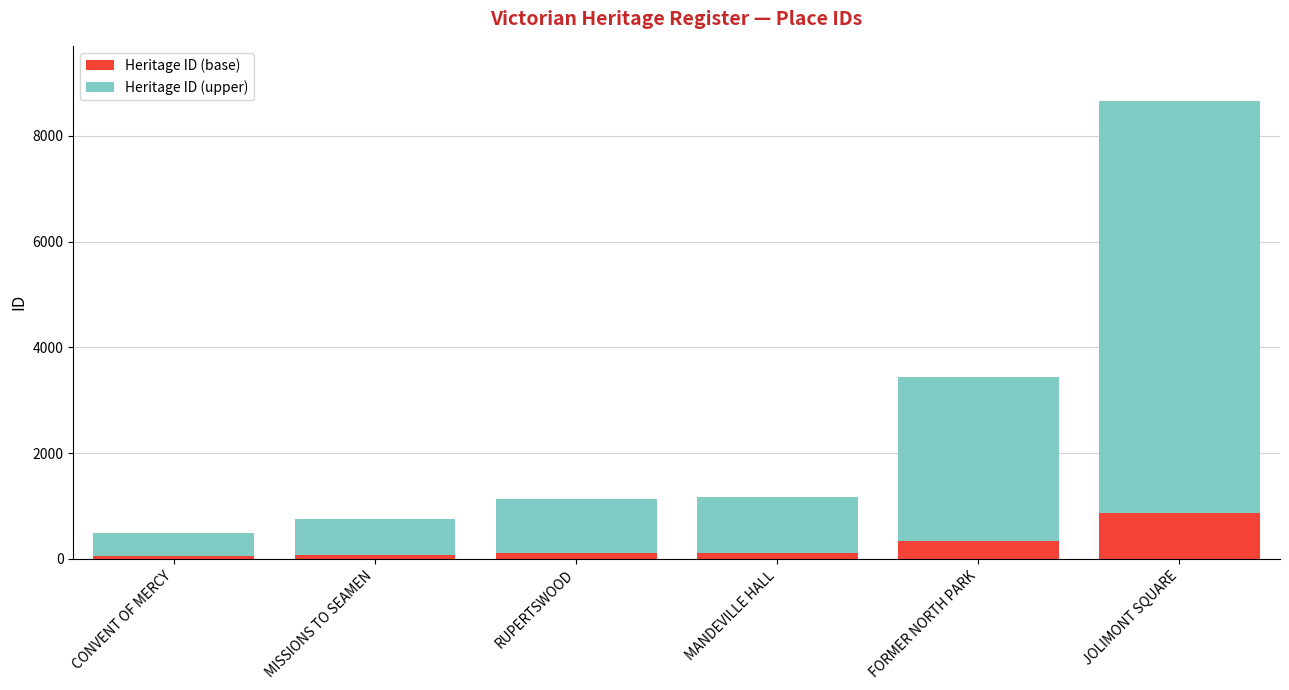

What is the average value of the Heritage ID (base) series?

260